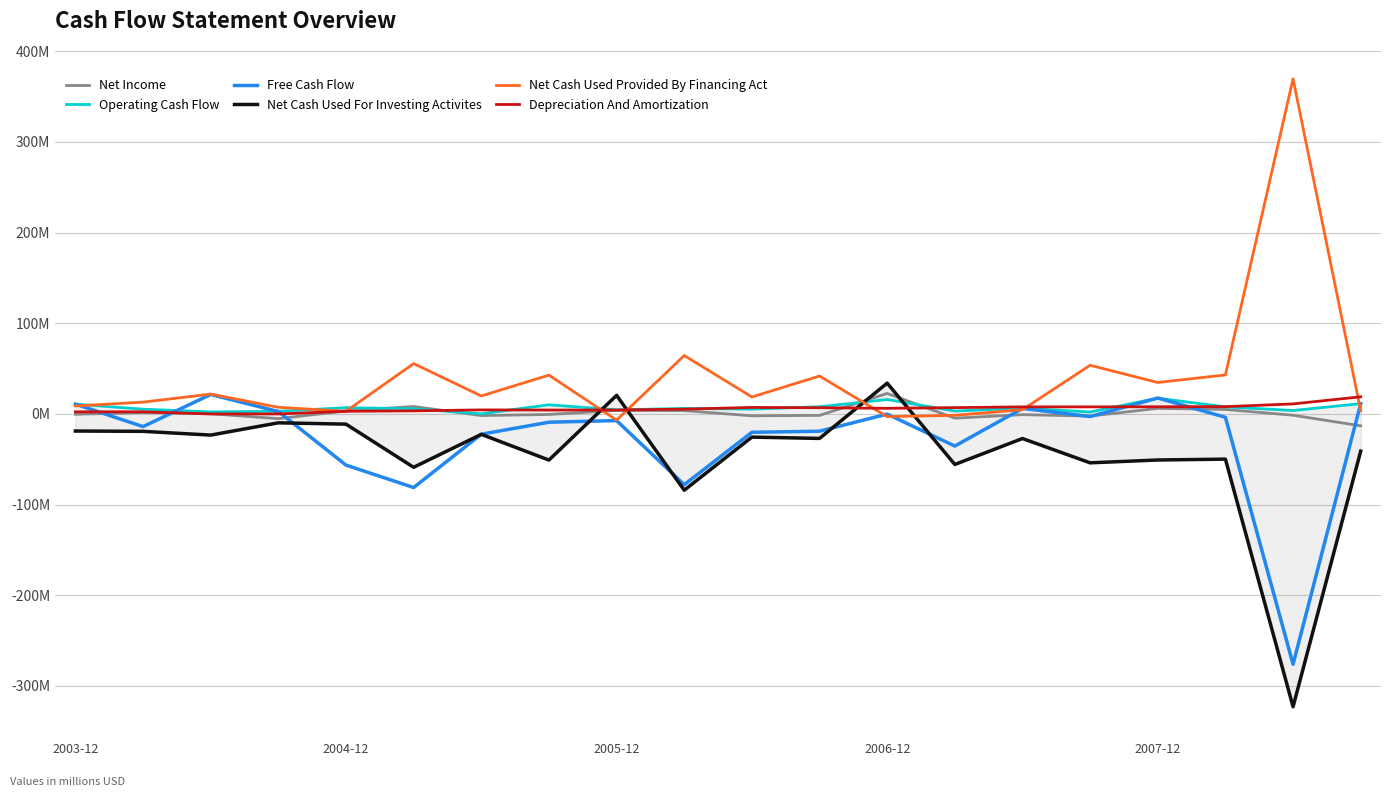

How many values in Net Income are below zero?

11